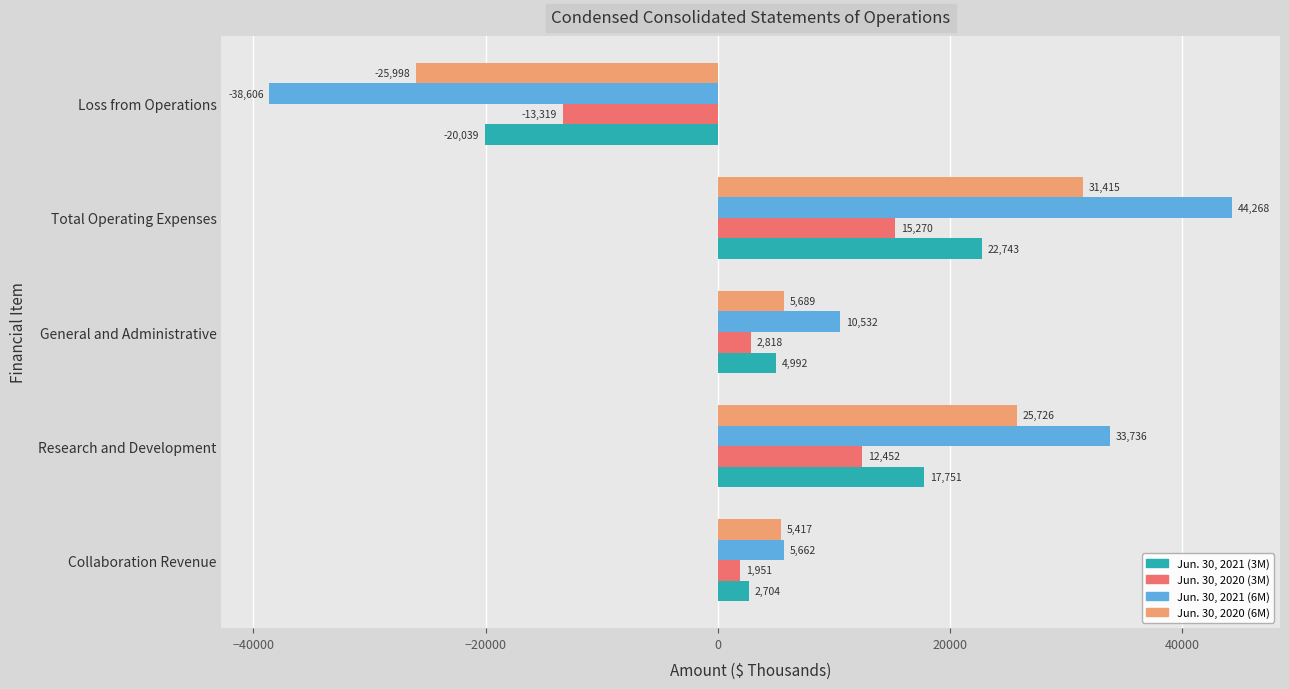

What are all the series names shown in the legend?

Jun. 30, 2021 (3M), Jun. 30, 2020 (3M), Jun. 30, 2021 (6M), Jun. 30, 2020 (6M)